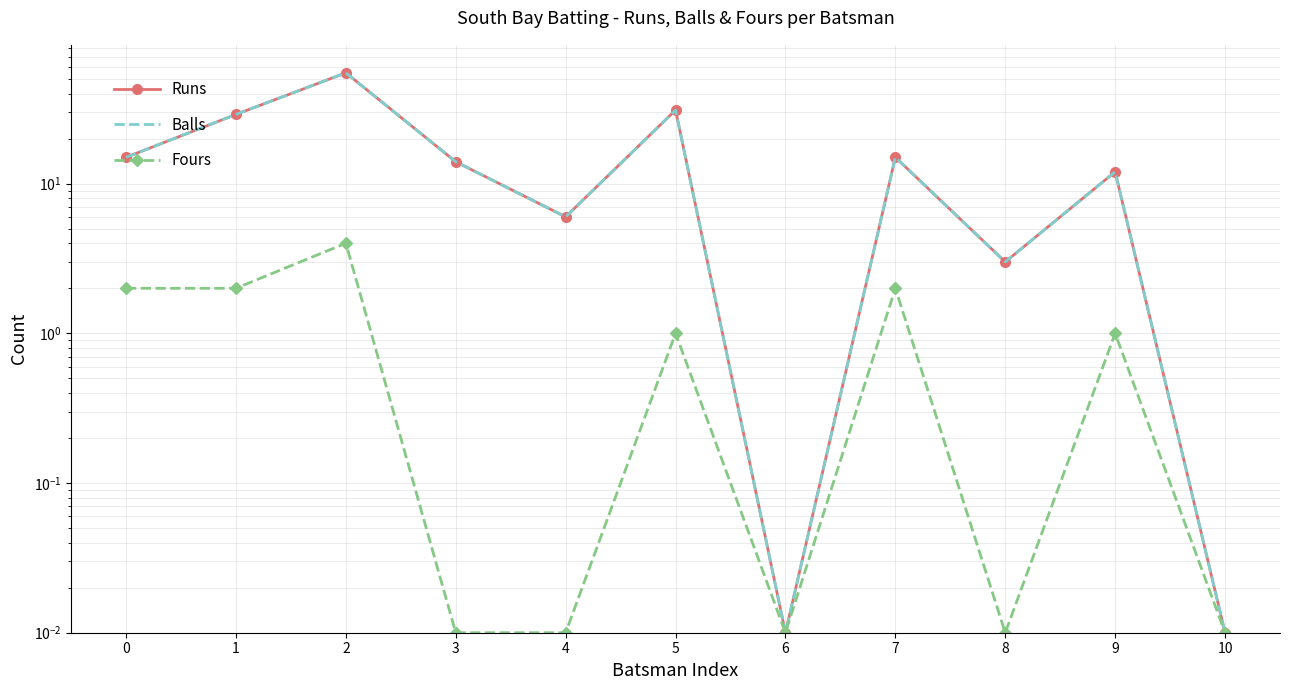

Where is the first local maximum for Runs?

2